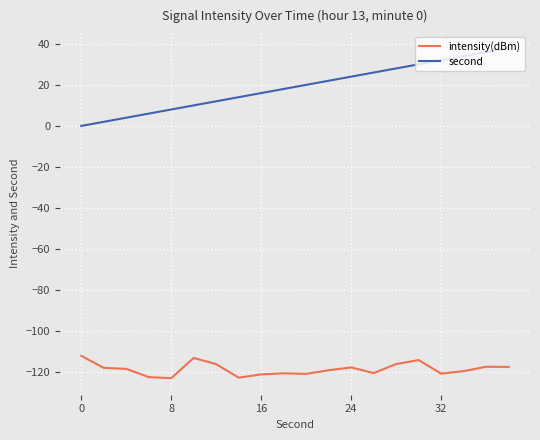

List the series in order of their peak value, lowest first.

intensity(dBm), second